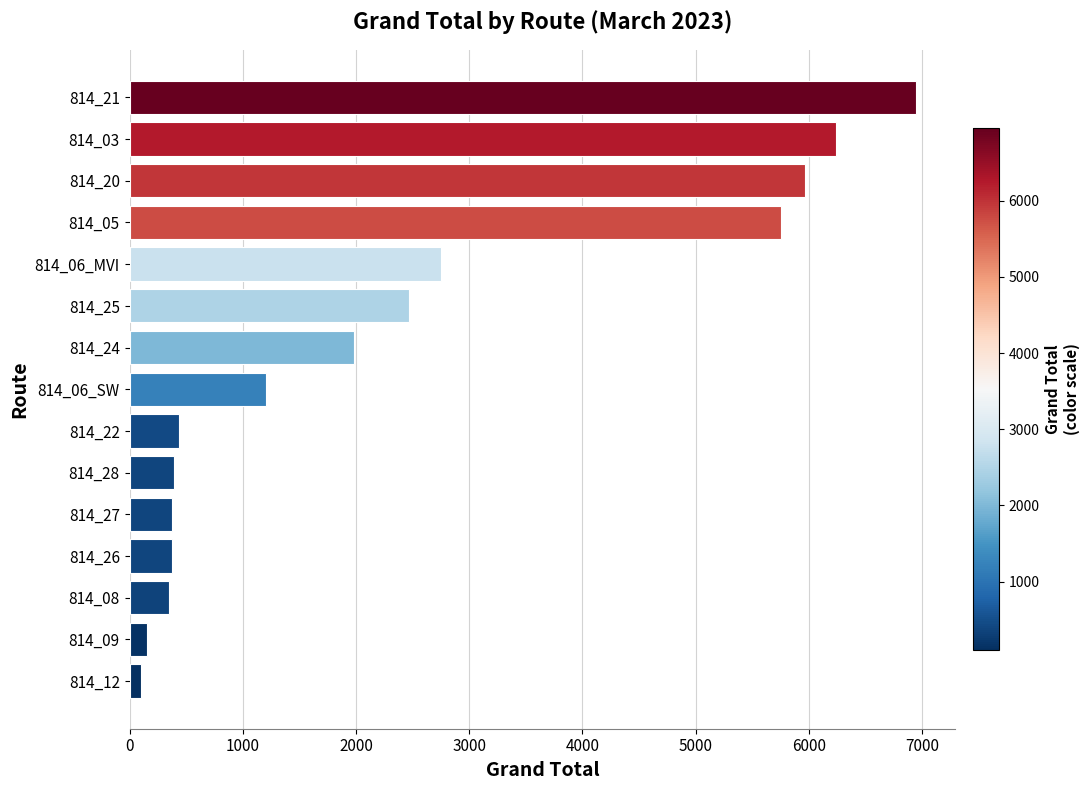

What is the minimum value shown in the chart?

104